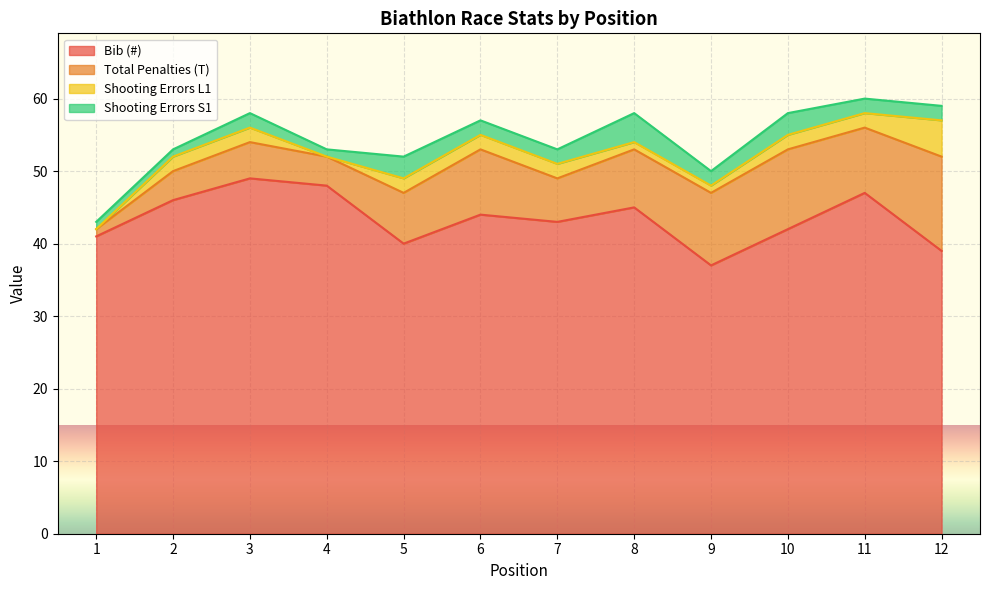

What is the value of the Bib (#) point at the 10th from the left?

42